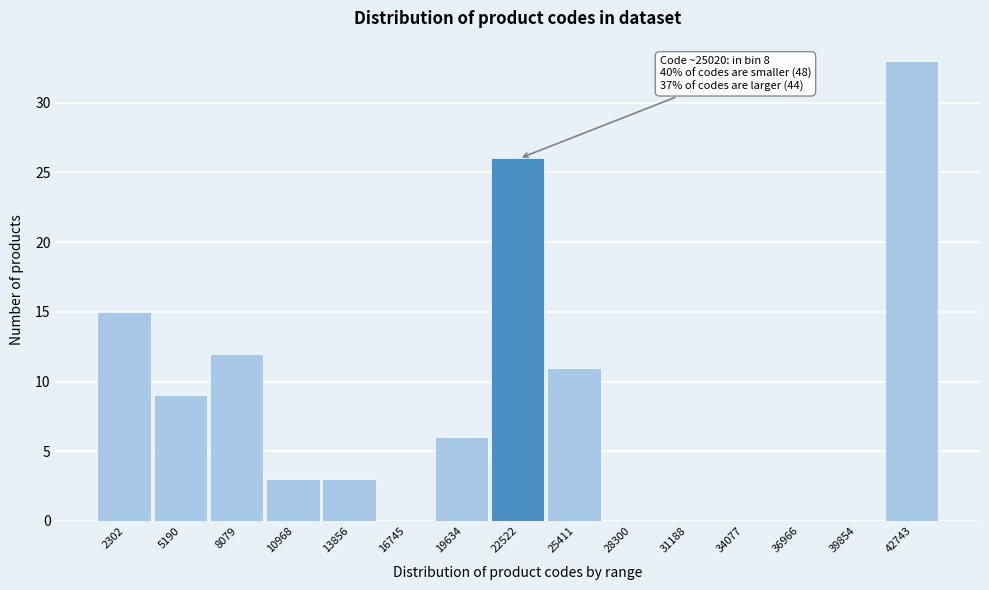

Reading right to left, list all the values displayed in this chart.

42743=33	39854=0	36966=0	34077=0	31188=0	28300=0	25411=11	22522=26	19634=6	16745=0	13856=3	10968=3	8079=12	5190=9	2302=15